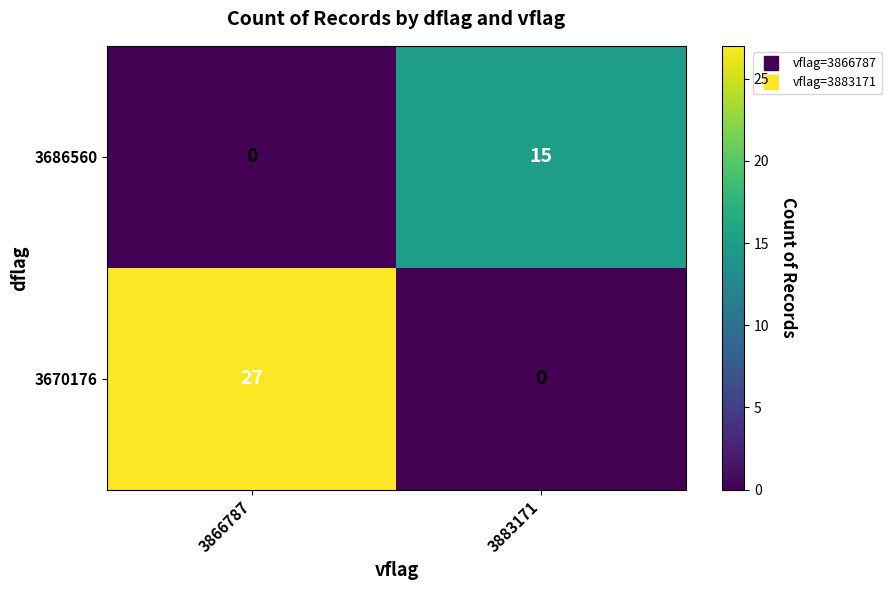

At which category does the chart reach its peak across all series?

3866787